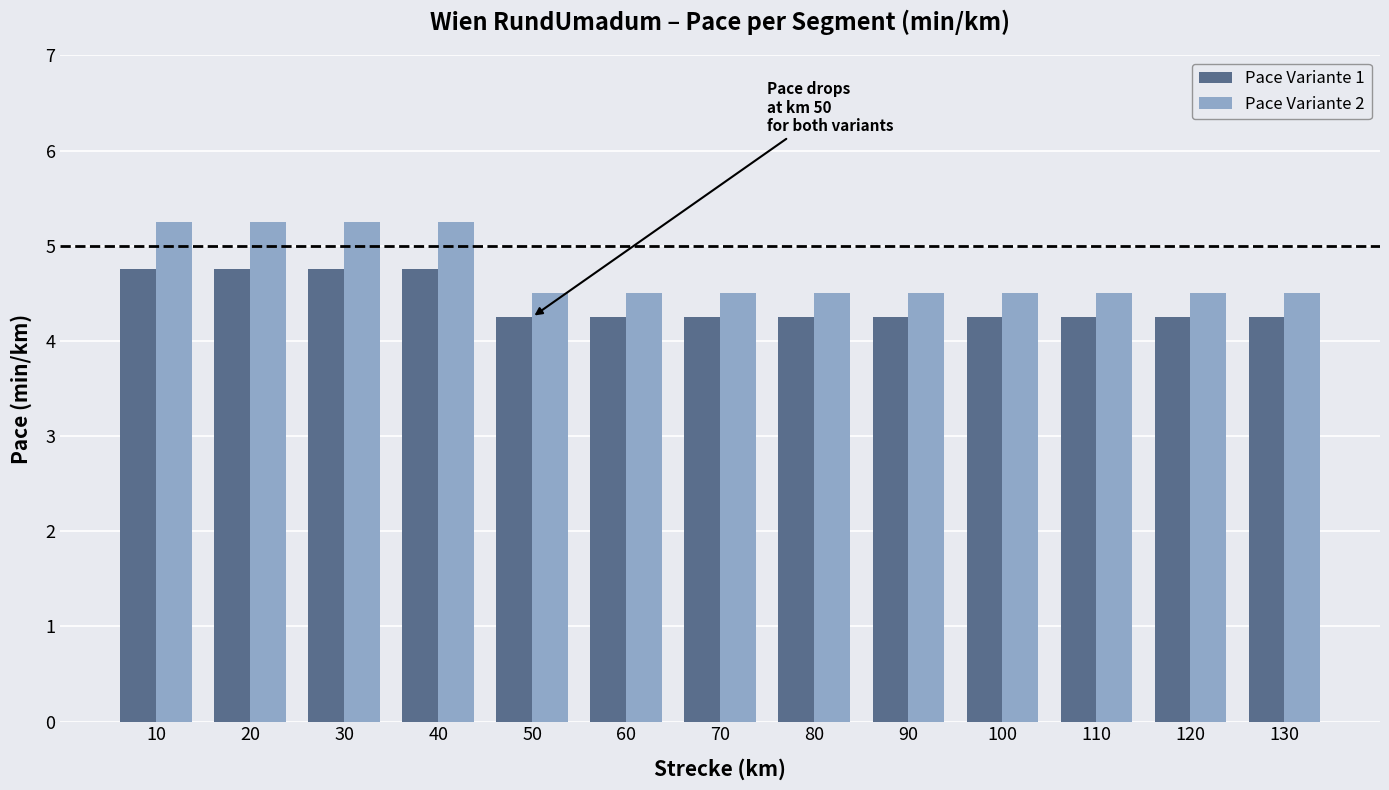

List the series in order of their overall mean, highest first.

Pace Variante 2, Pace Variante 1